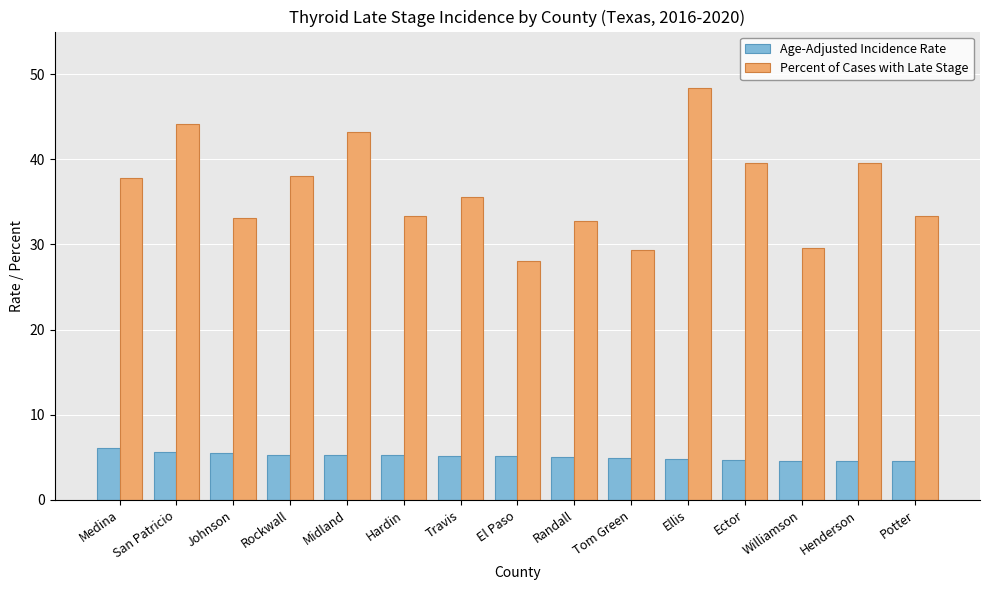

True or false: Percent of Cases with Late Stage has a value of 44.8 at El Paso.

False